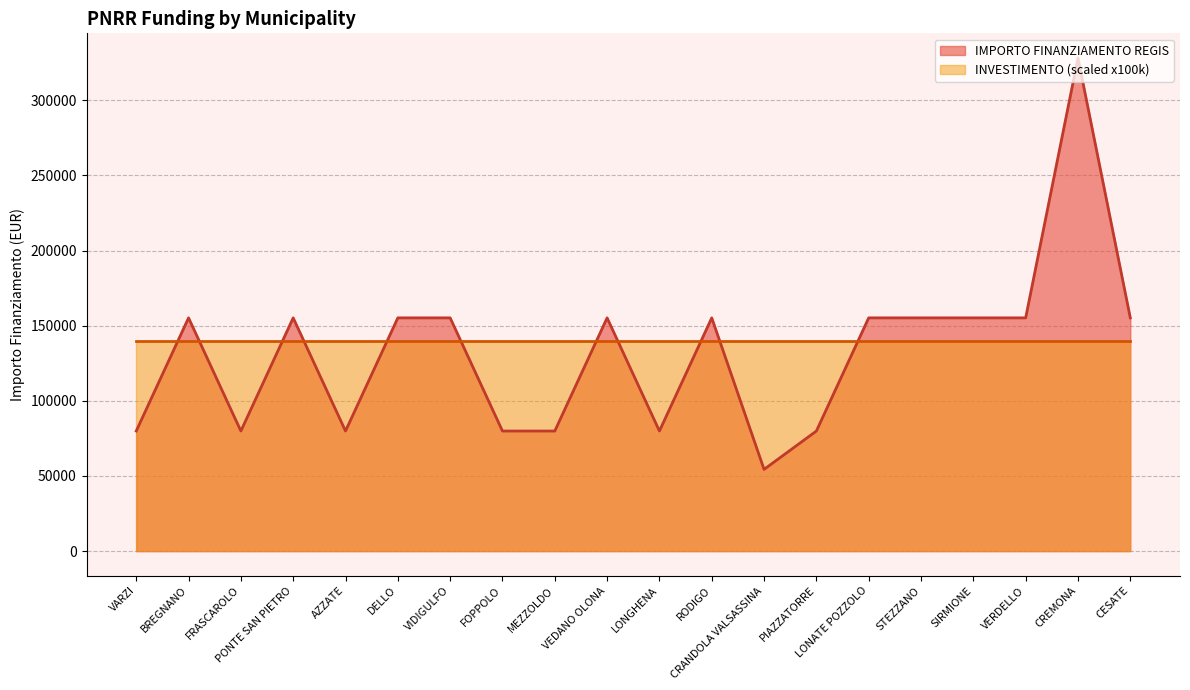

True or false: the data shows 53645 at FOPPOLO.

False